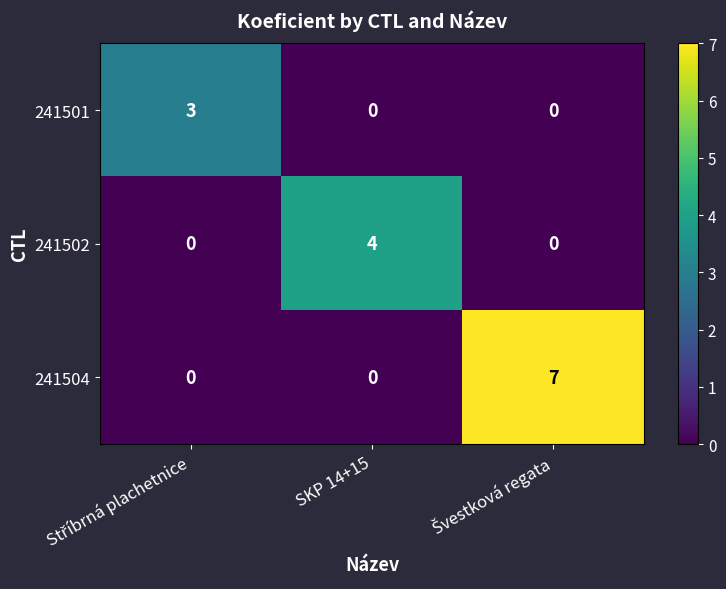

How many series are shown in this chart?

3